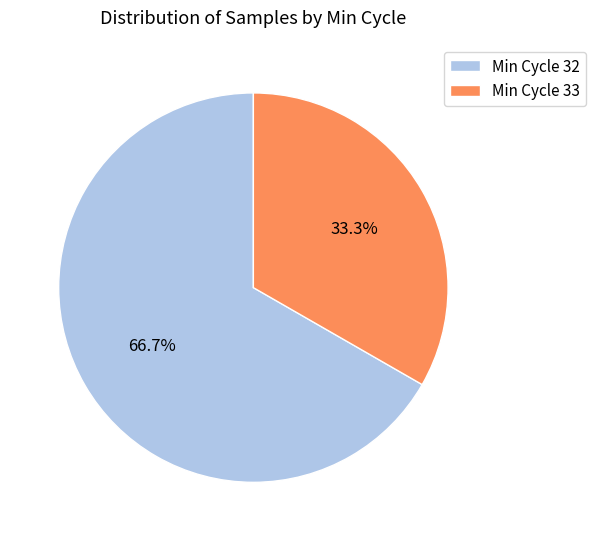

What is the ratio of the value at Min Cycle 33 to the value at Min Cycle 32?

0.5